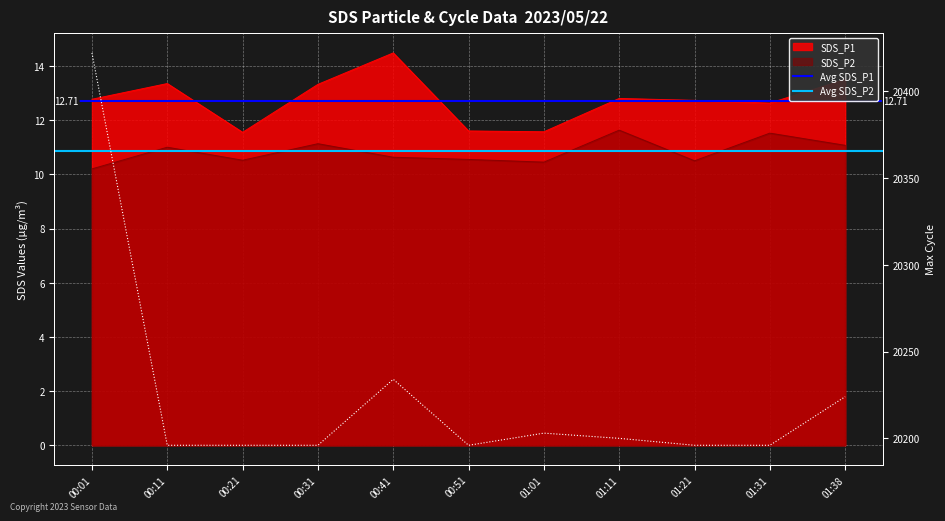

Does the chart display data point markers on the line(s)?

No